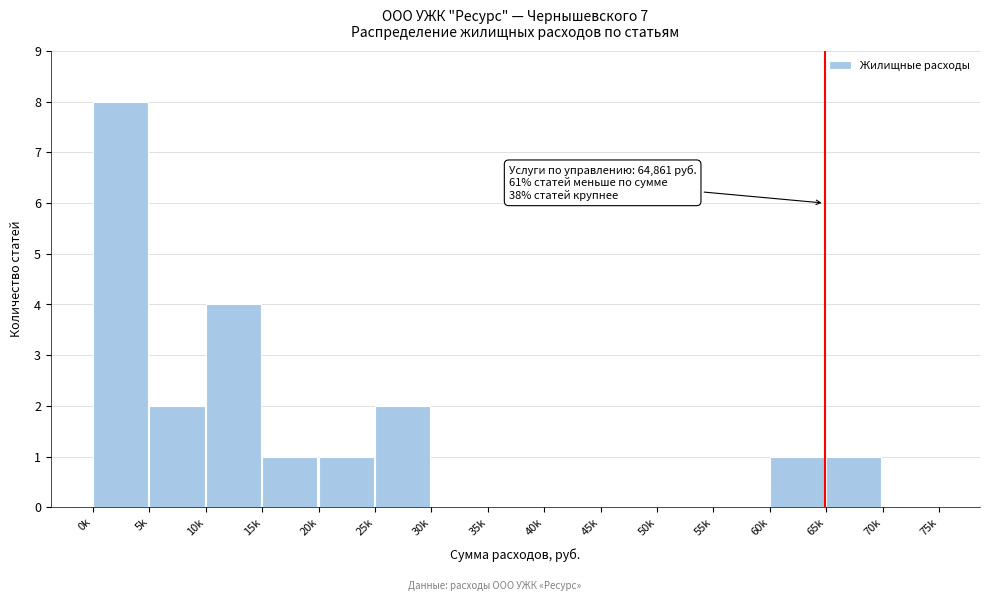

Reading left to right, list all the values displayed in this chart.

0k=8	5k=2	10k=4	15k=1	20k=1	25k=2	30k=0	35k=0	40k=0	45k=0	50k=0	55k=0	60k=1	65k=1	70k=0